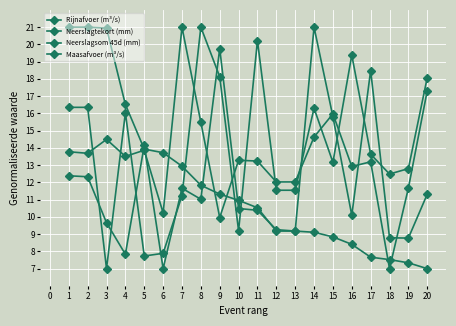

List the labels in order of Rijnafvoer (m³/s) value, smallest first.

6, 4, 19, 18, 13, 12, 3, 16, 11, 10, 8, 20, 7, 2, 1, 5, 15, 17, 9, 14